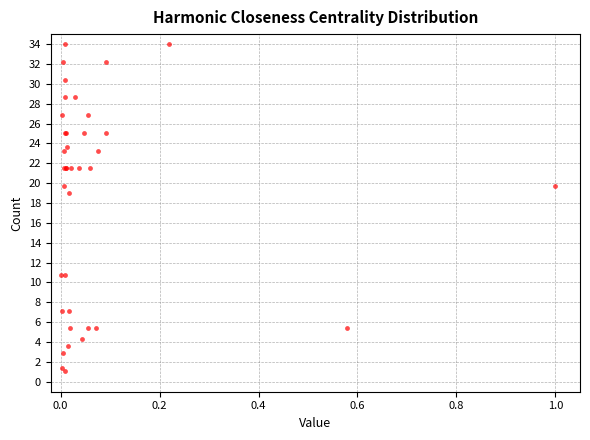

What Y value in the scatter plot is closest to 17?

19.0